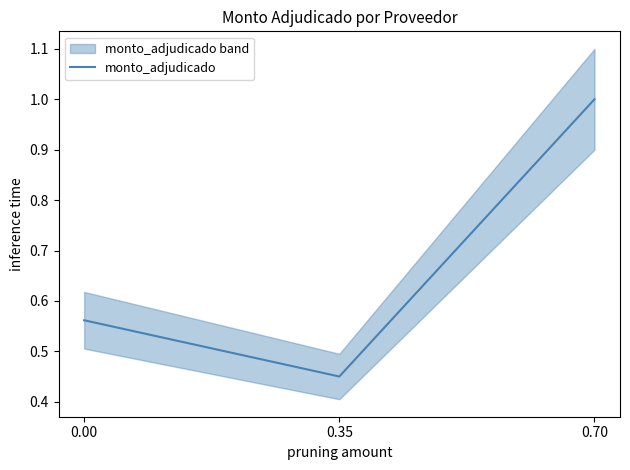

The chart shows a value of 1.0 at 0.70. True or false?

True